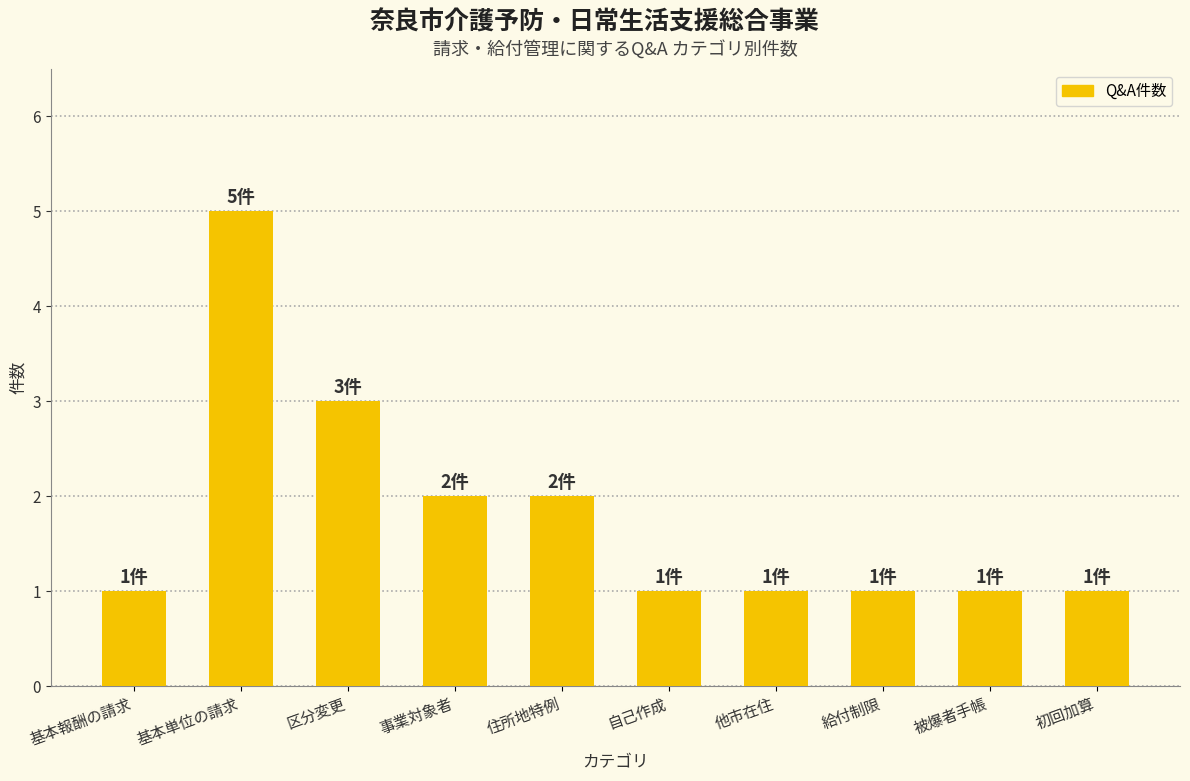

Count the number of categories in the chart.

10